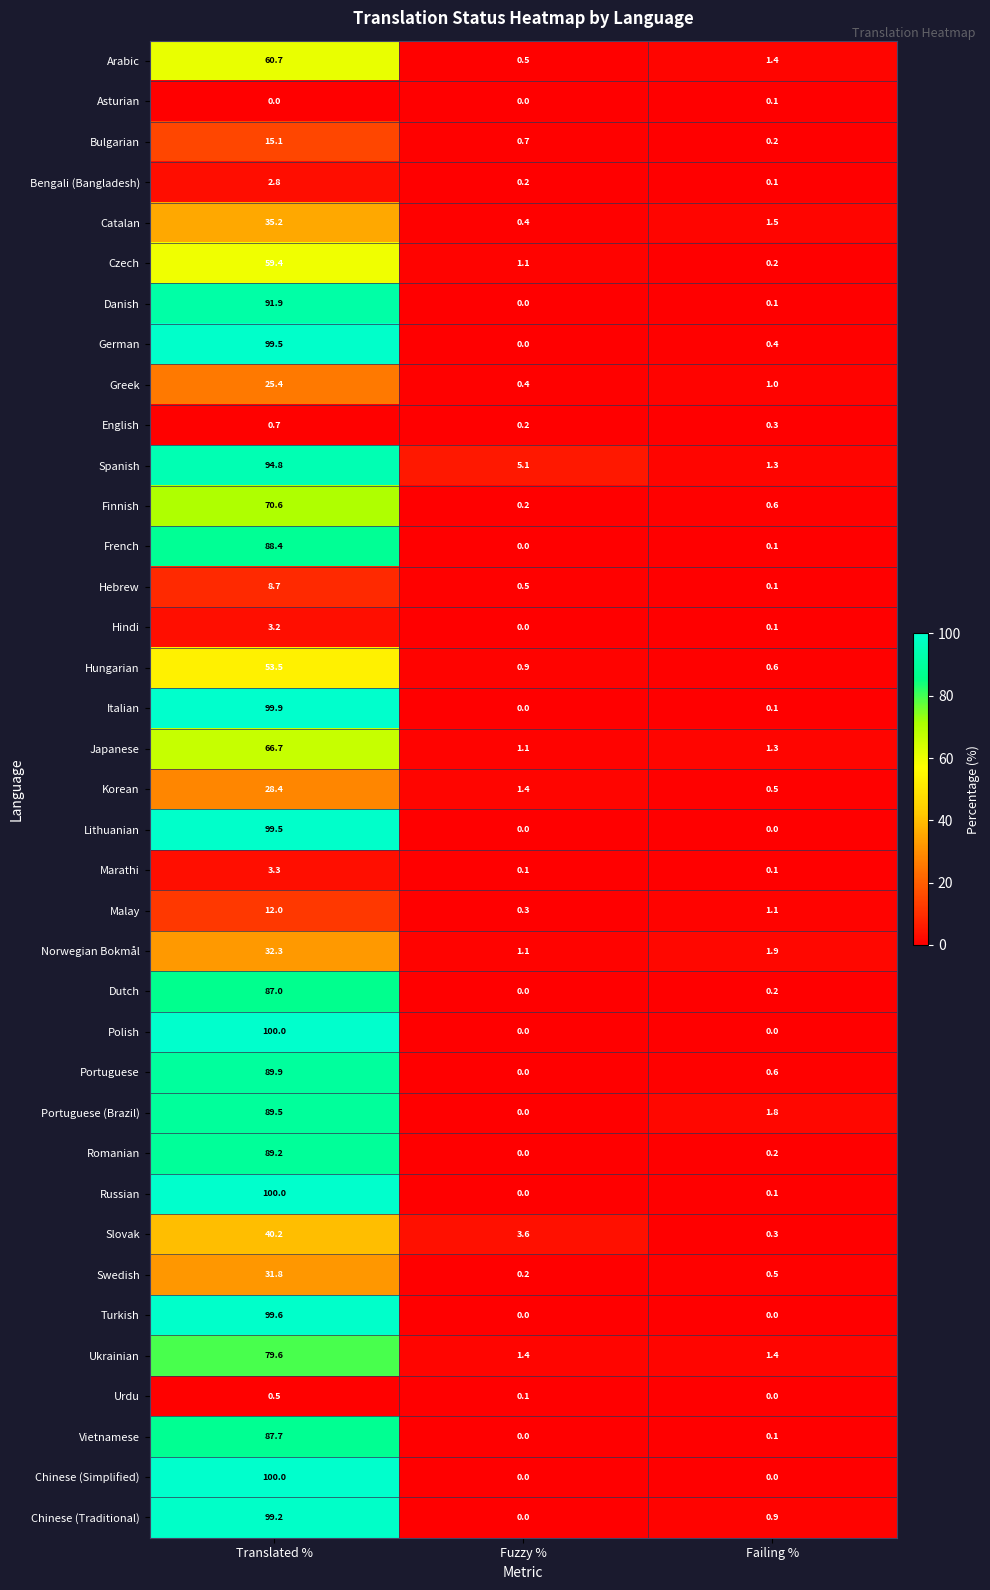

At which category is the sum across all series the highest?

Translated %